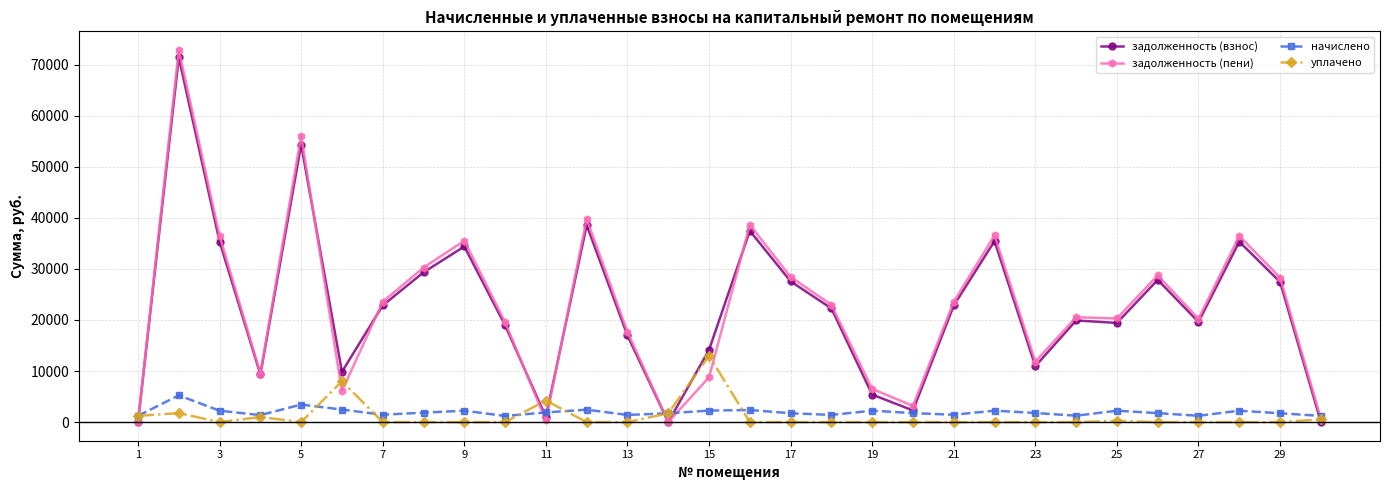

Which series has the widest spread of values?

задолженность (пени)